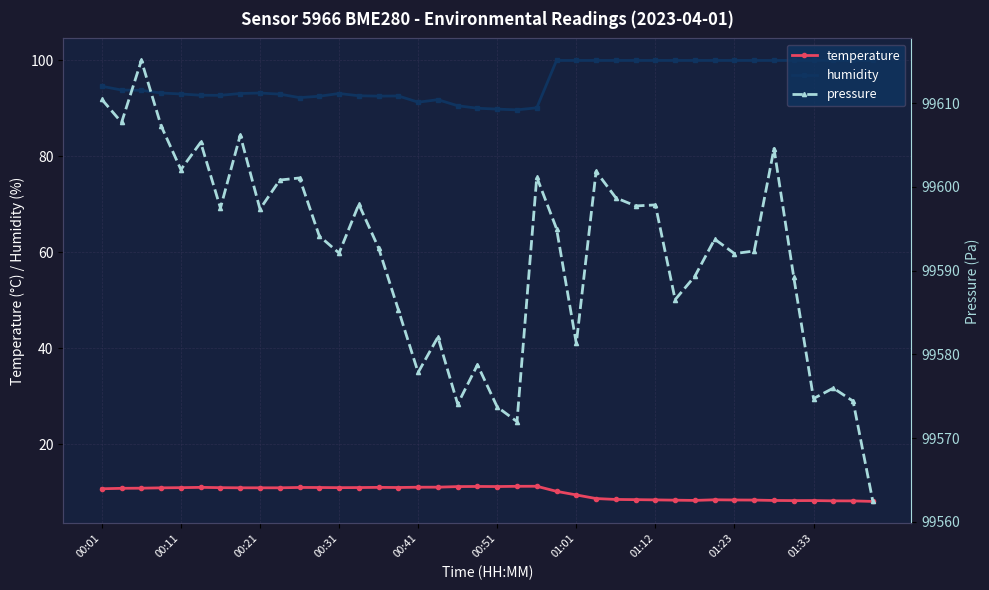

What is the sum of all temperature values?

397.6